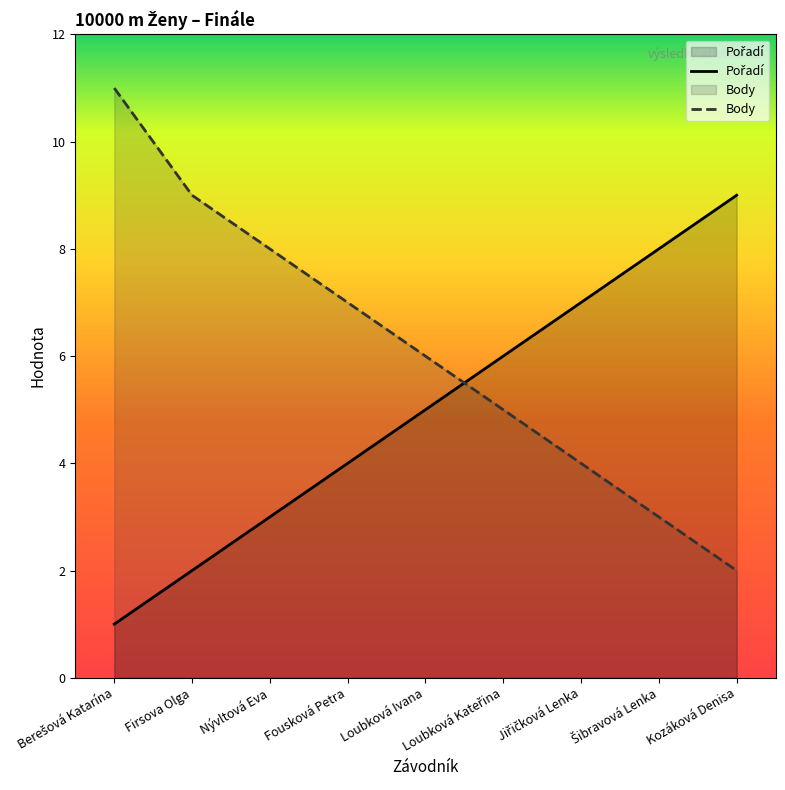

Reading right to left, extract all data points from this chart.

Pořadí: 9	8	7	6	5	4	3	2	1
Body: 2	3	4	5	6	7	8	9	11